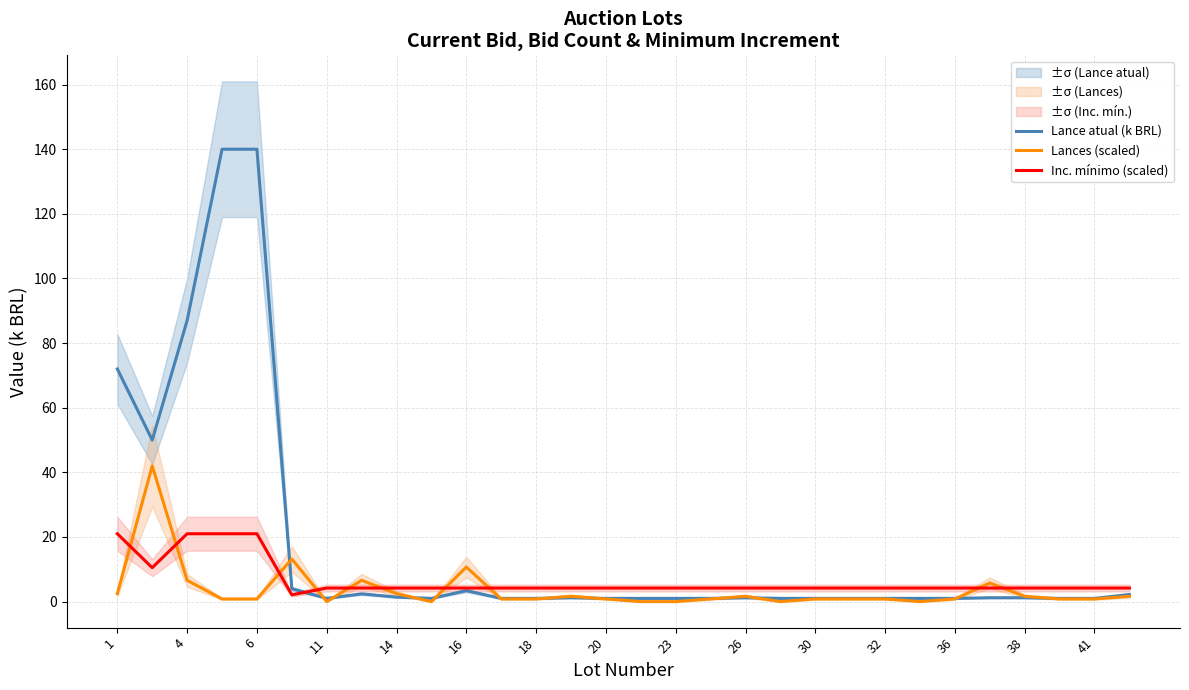

What is the approximate value of Inc. mínimo (scaled) at 15?

4.2